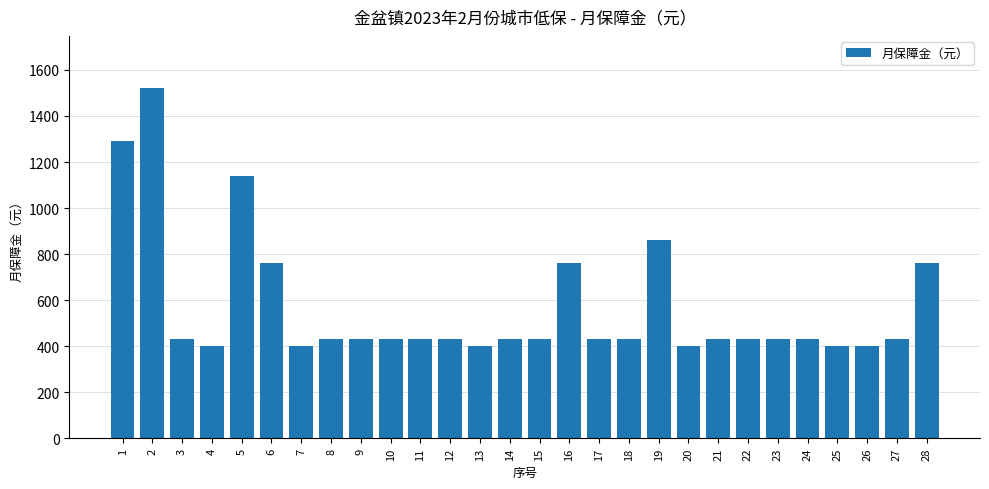

Which has a higher value, 7 or 3?

3